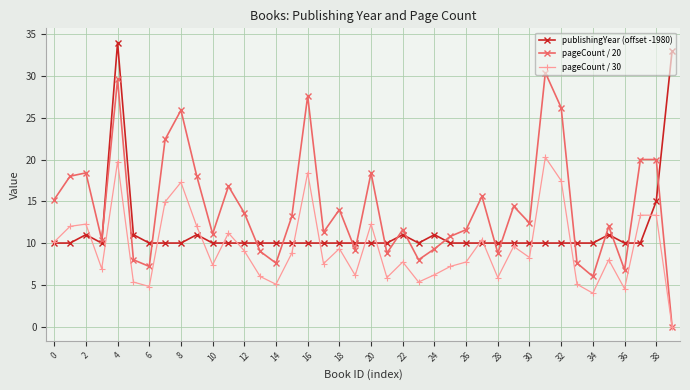

Which series has the largest total across all categories?

pageCount / 20